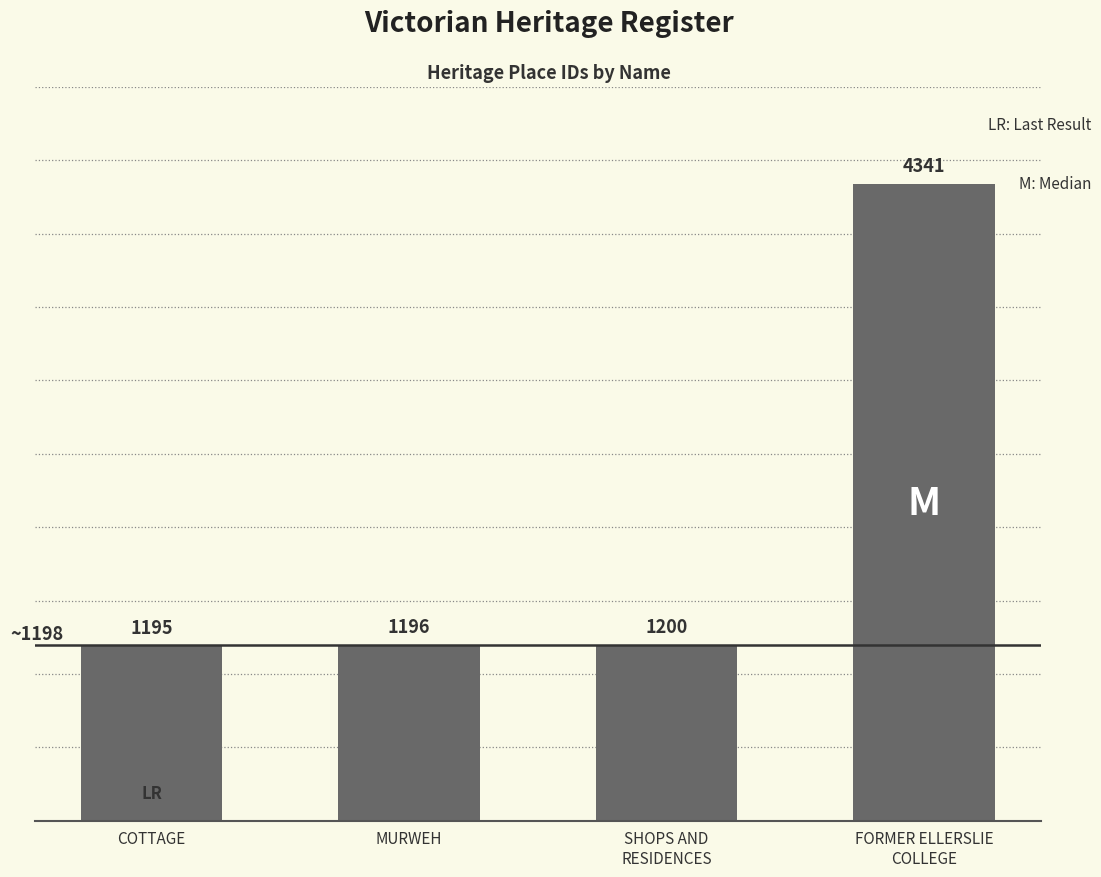

Where is the data nearest to the value 2768?

SHOPS AND
RESIDENCES